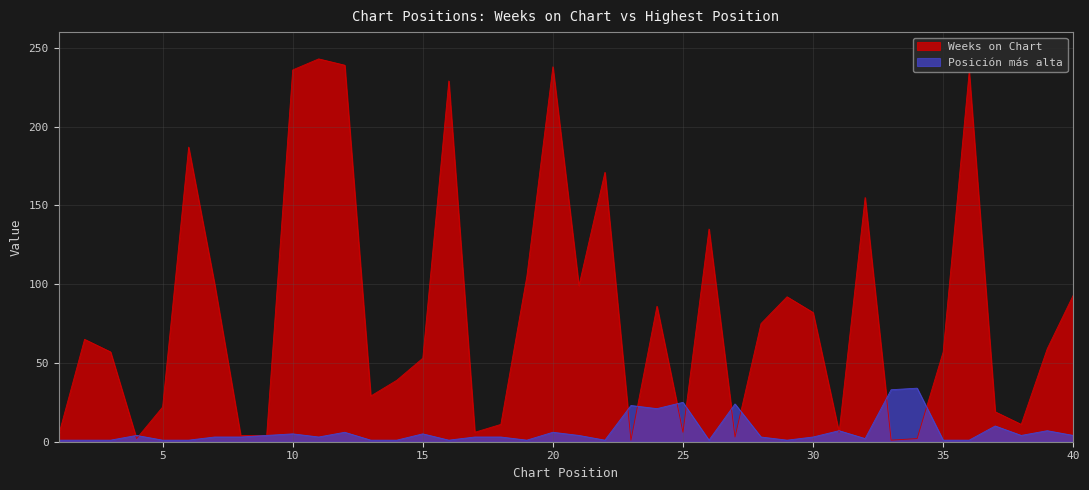

Where is the first local minimum for Posición más alta?

11